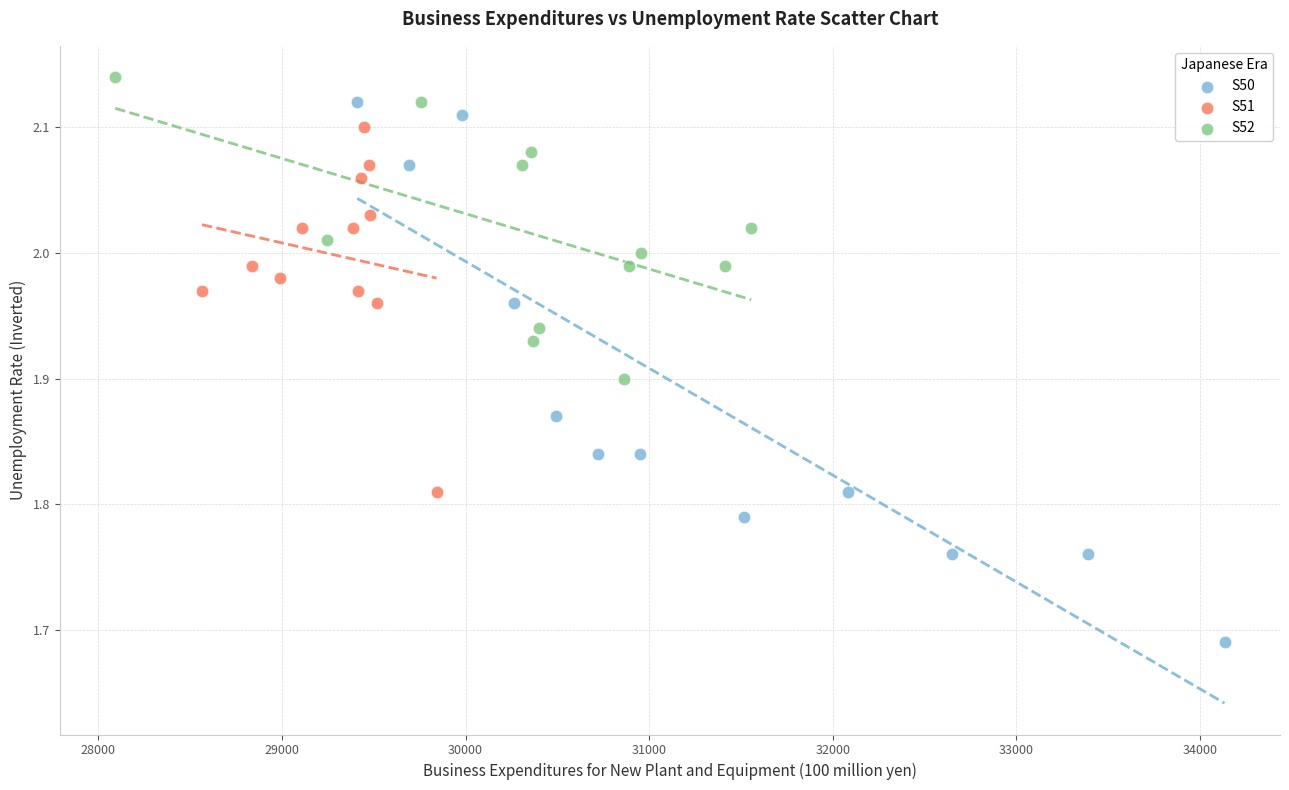

What are all the series names shown in the legend?

S50, S51, S52